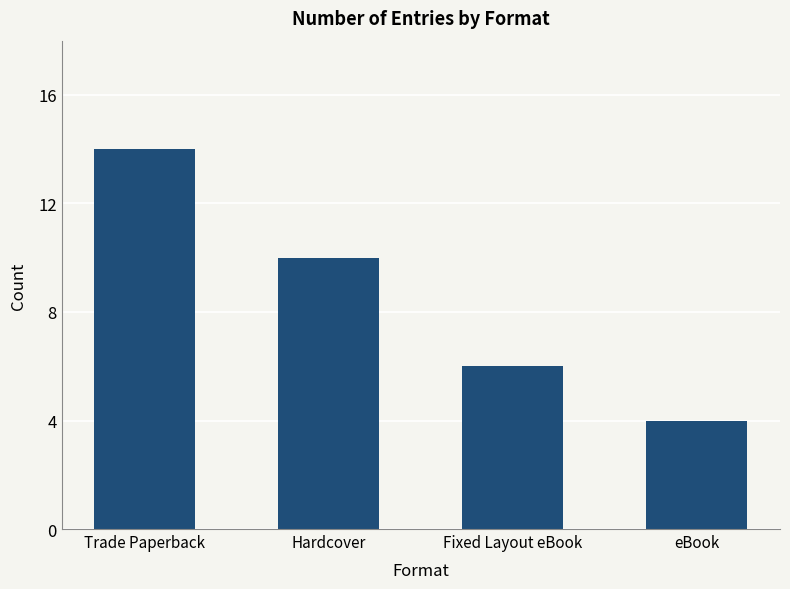

Reading left to right, extract all data points from this chart.

14	10	6	4